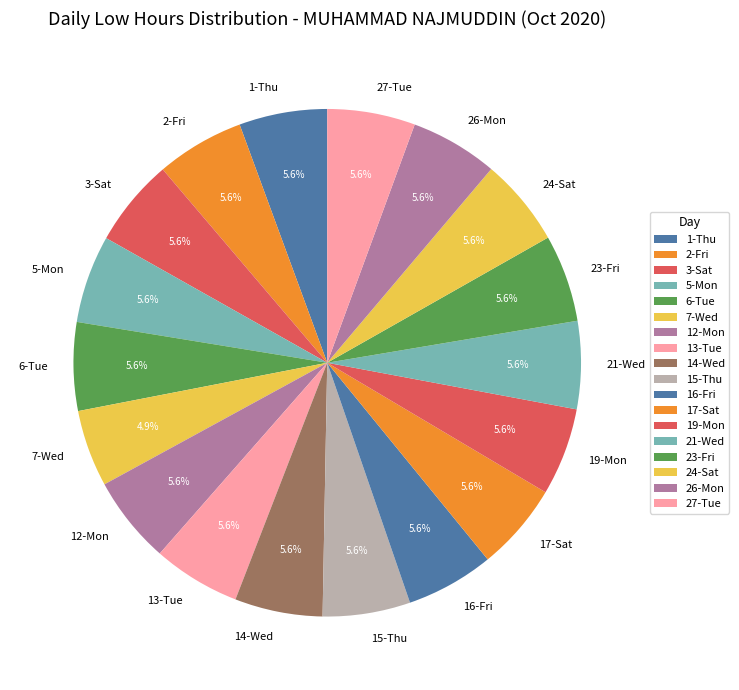

How many slices are in this pie chart?

18